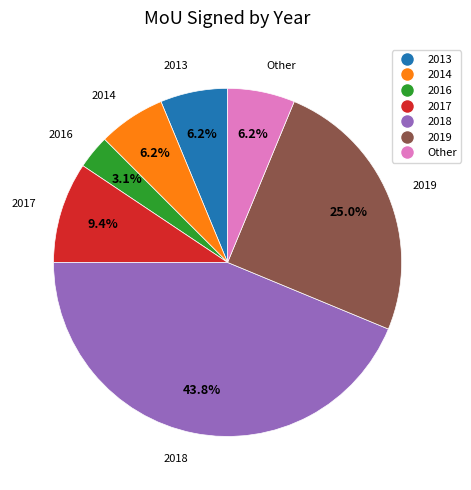

Does any single category account for the majority?

No